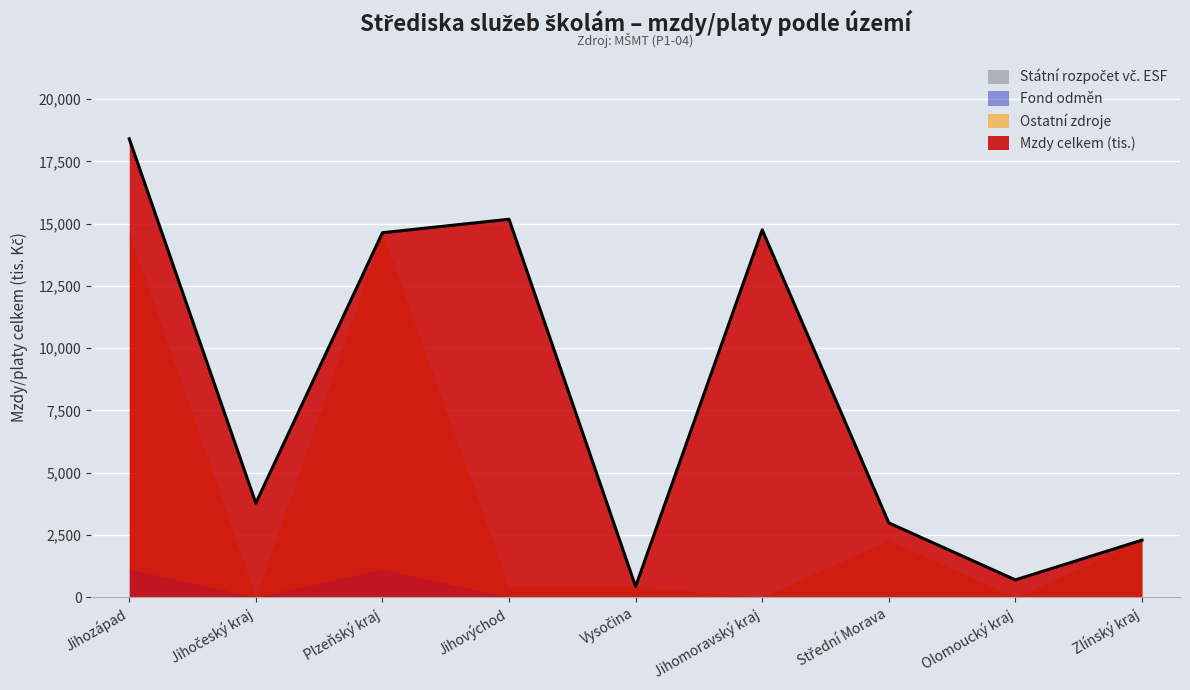

Rank the categories by Fond odměn value from lowest to highest.

Jihočeský kraj, Jihovýchod, Vysočina, Jihomoravský kraj, Střední Morava, Olomoucký kraj, Zlínský kraj, Jihozápad, Plzeňský kraj